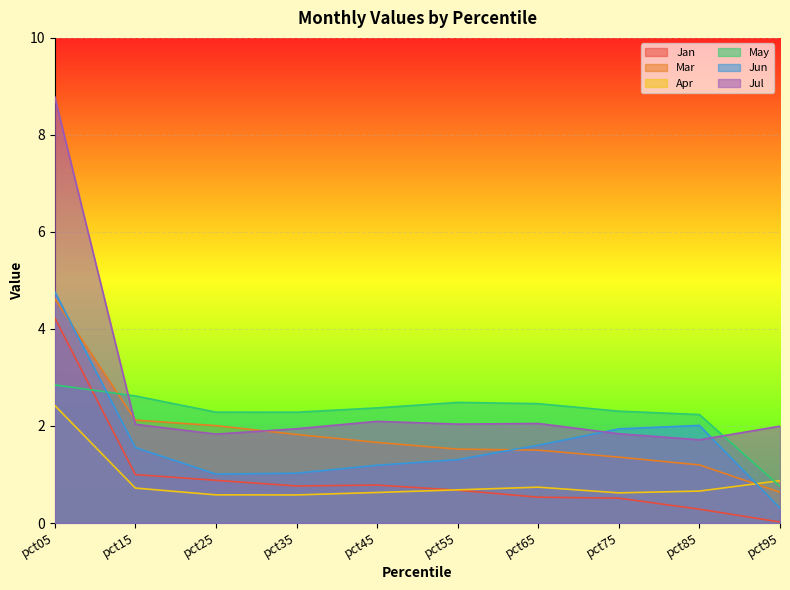

Which series has the widest spread of values?

Jul